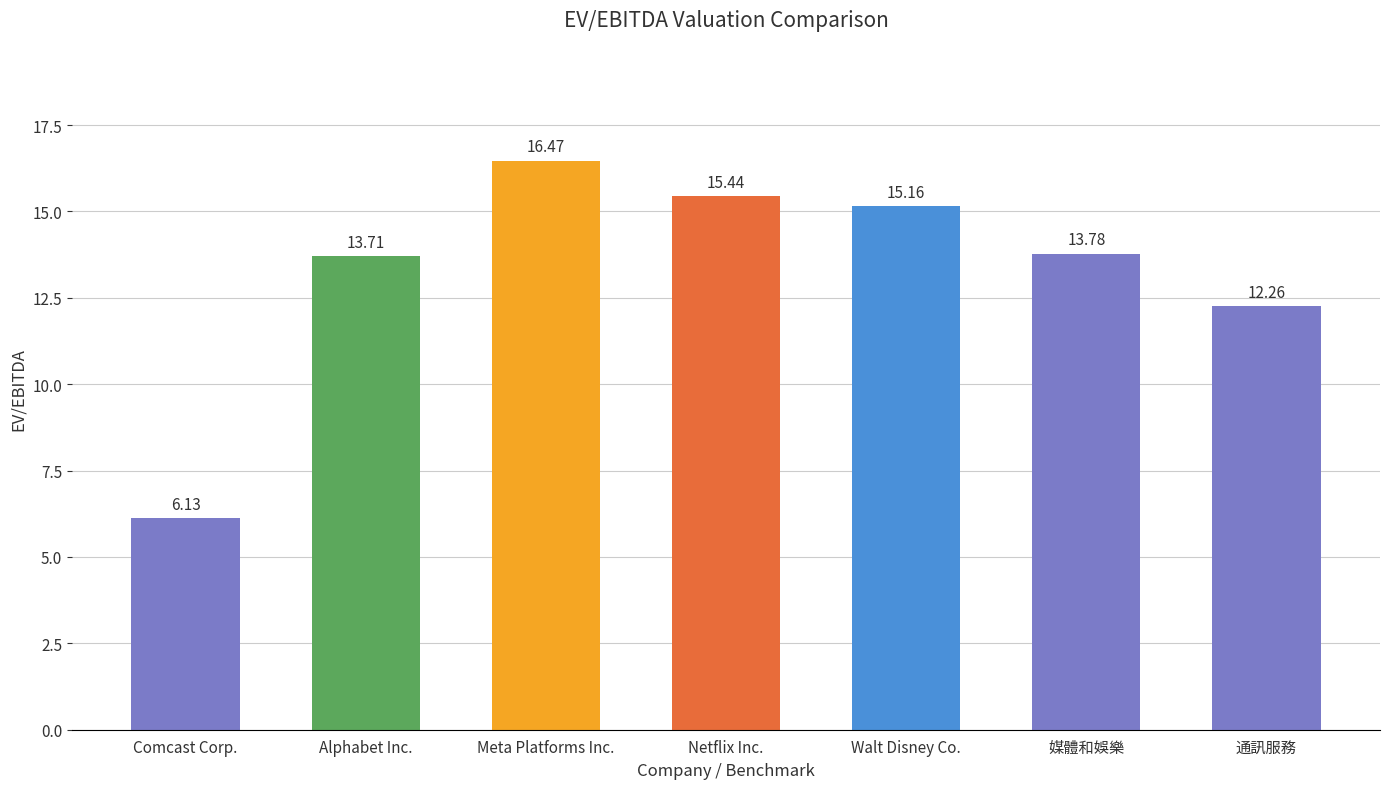

Rank the categories by value from lowest to highest.

Comcast Corp., 通訊服務, Alphabet Inc., 媒體和娛樂, Walt Disney Co., Netflix Inc., Meta Platforms Inc.